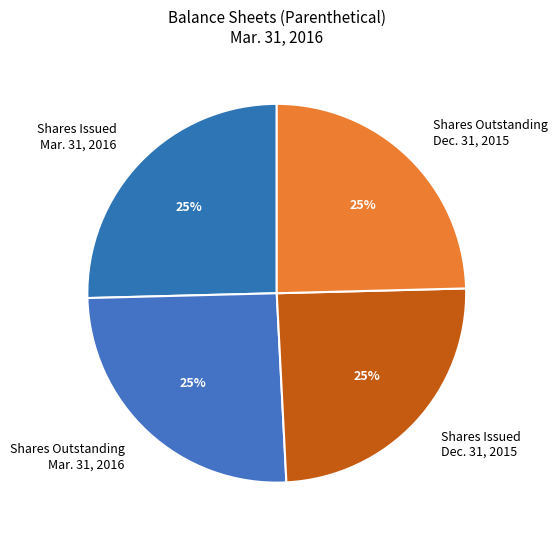

Approximately how many times larger is the value at Shares Outstanding Mar. 31, 2016 compared to Shares Issued Mar. 31, 2016?

1.0